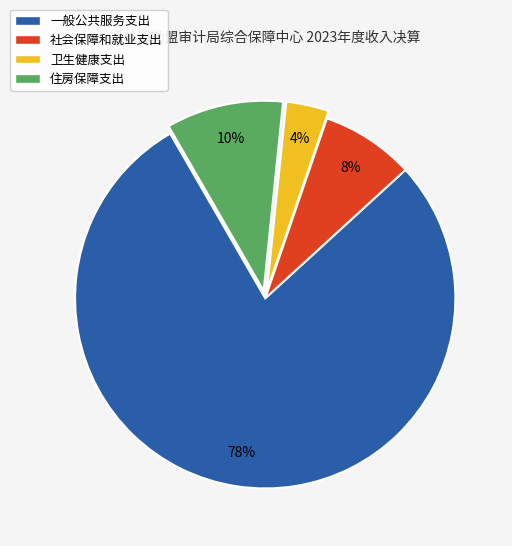

Approximately how many times larger is the value at 社会保障和就业支出 compared to 住房保障支出?

0.8